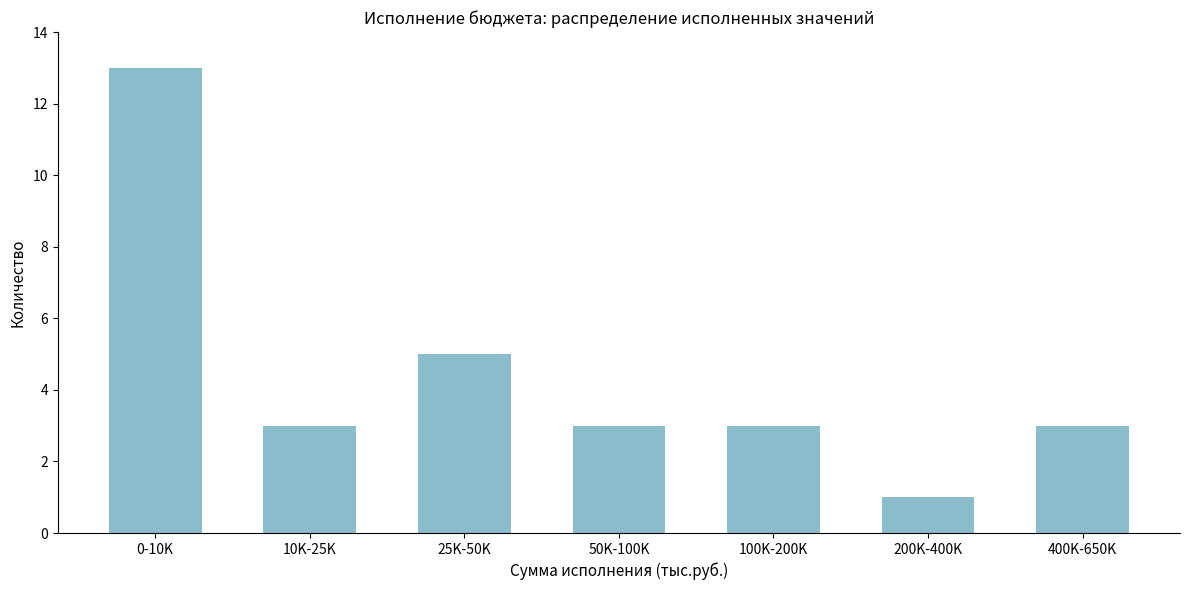

Reading left to right, extract all data points from this chart.

13	3	5	3	3	1	3